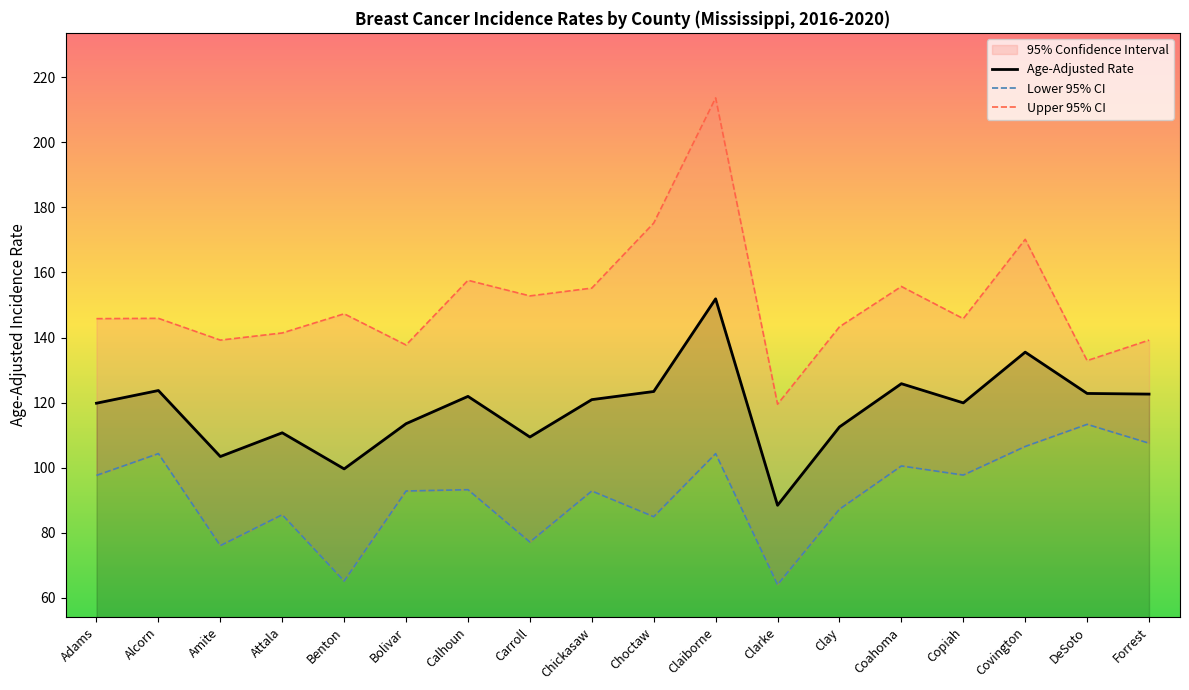

List the series in order of their peak value, lowest first.

Lower 95% CI, Age-Adjusted Rate, Upper 95% CI